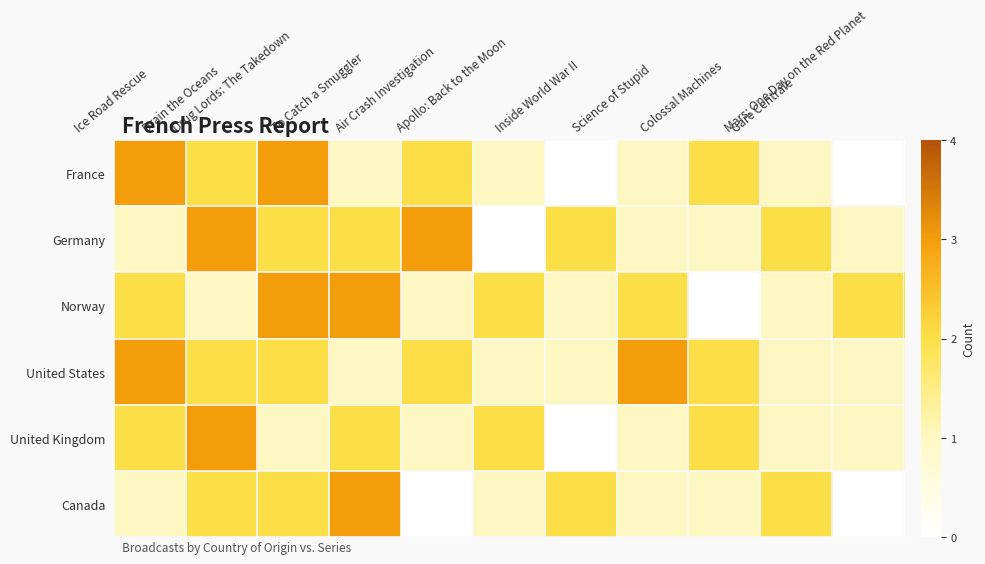

What is the total value across all series at Air Crash Investigation?

9